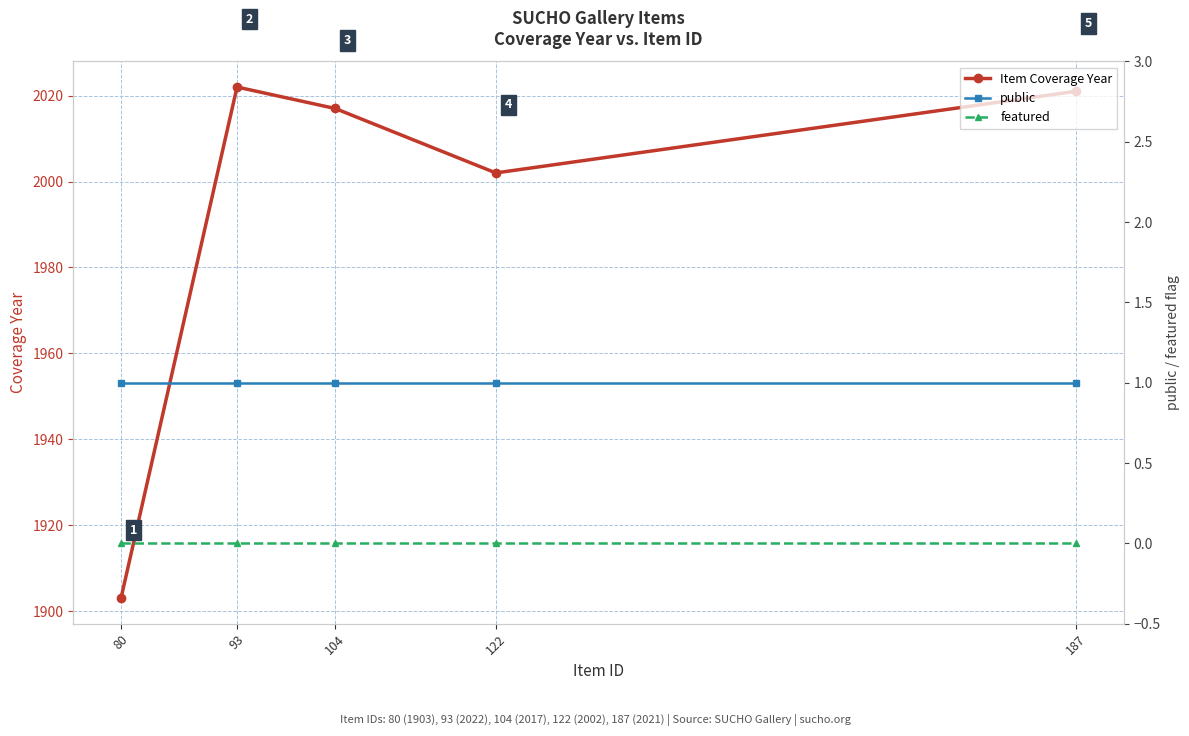

Reading left to right, extract all data points from this chart.

Item Coverage Year: 1903	2022	2017	2002	2021
public: 1	1	1	1	1
featured: 0	0	0	0	0